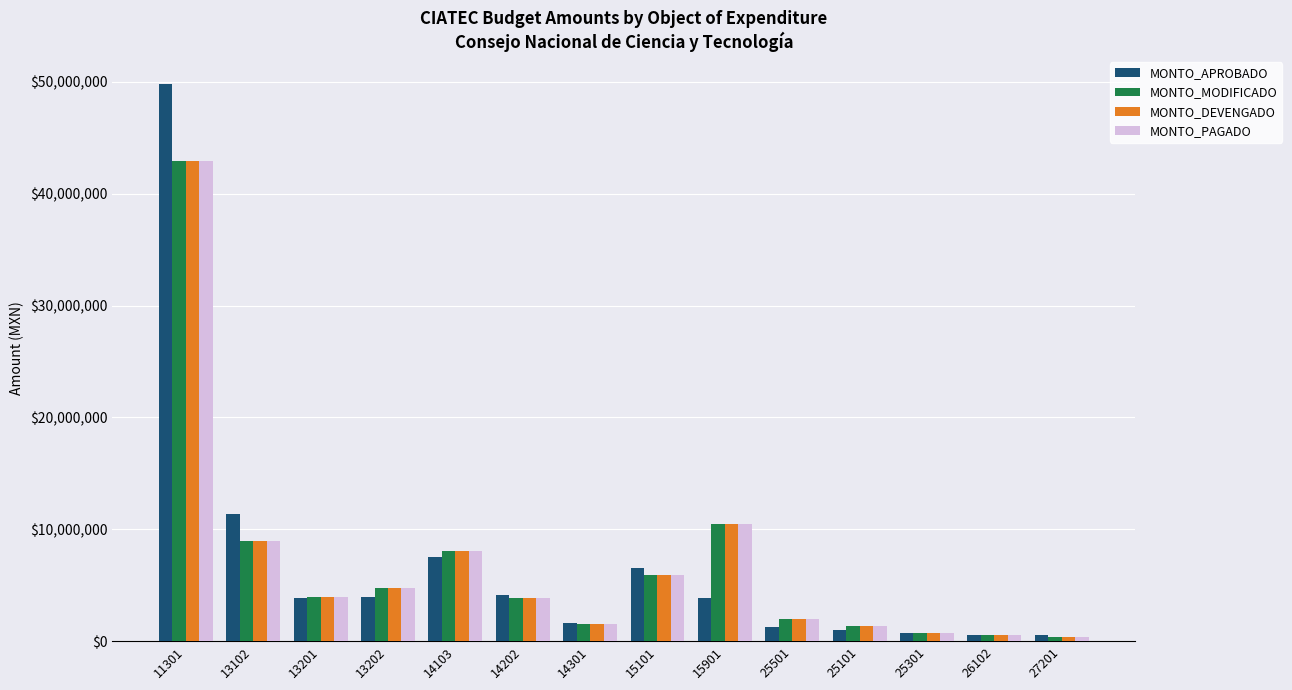

Is the value of MONTO_PAGADO at 14202 greater than the value of MONTO_APROBADO at 14103?

No